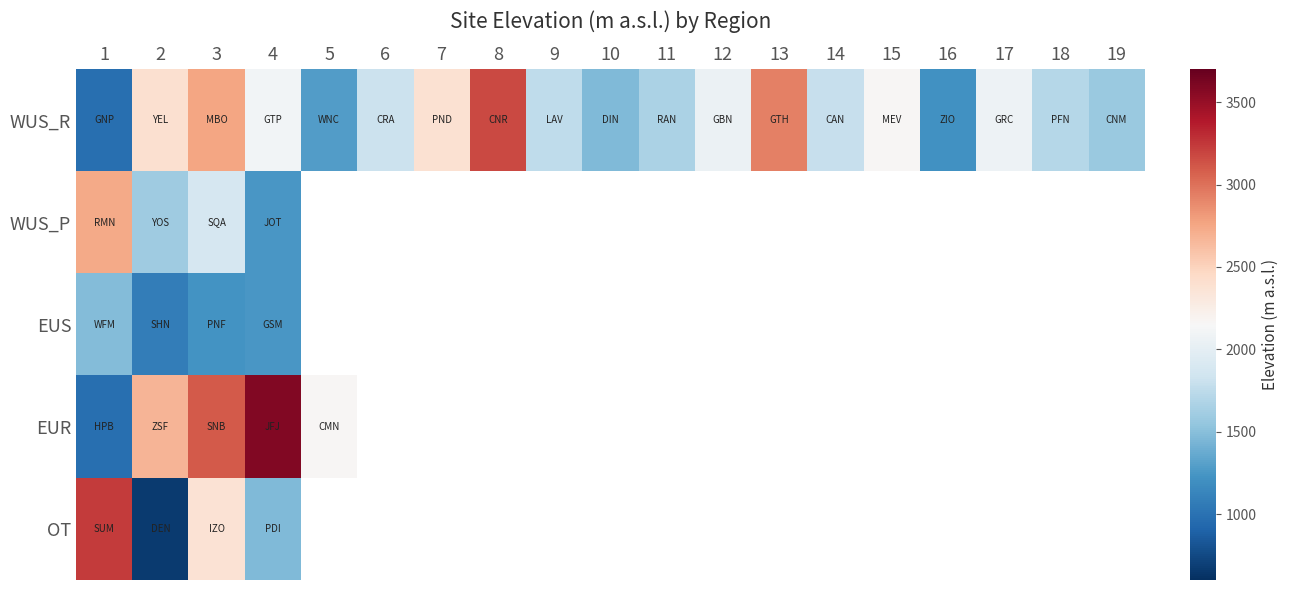

What is the difference between the maximum and minimum values in the OT series?

2575.0